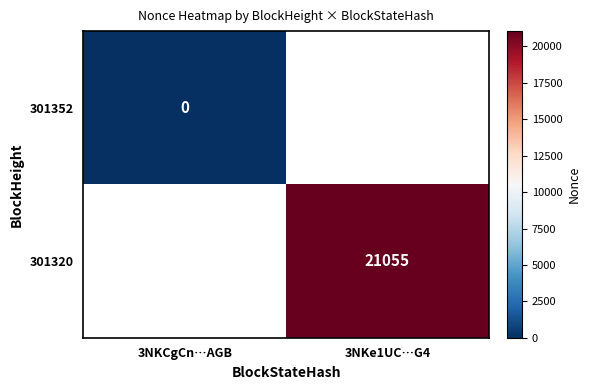

Between 3NKCgCn…AGB and 3NKe1UC…G4, which is larger?

3NKe1UC…G4